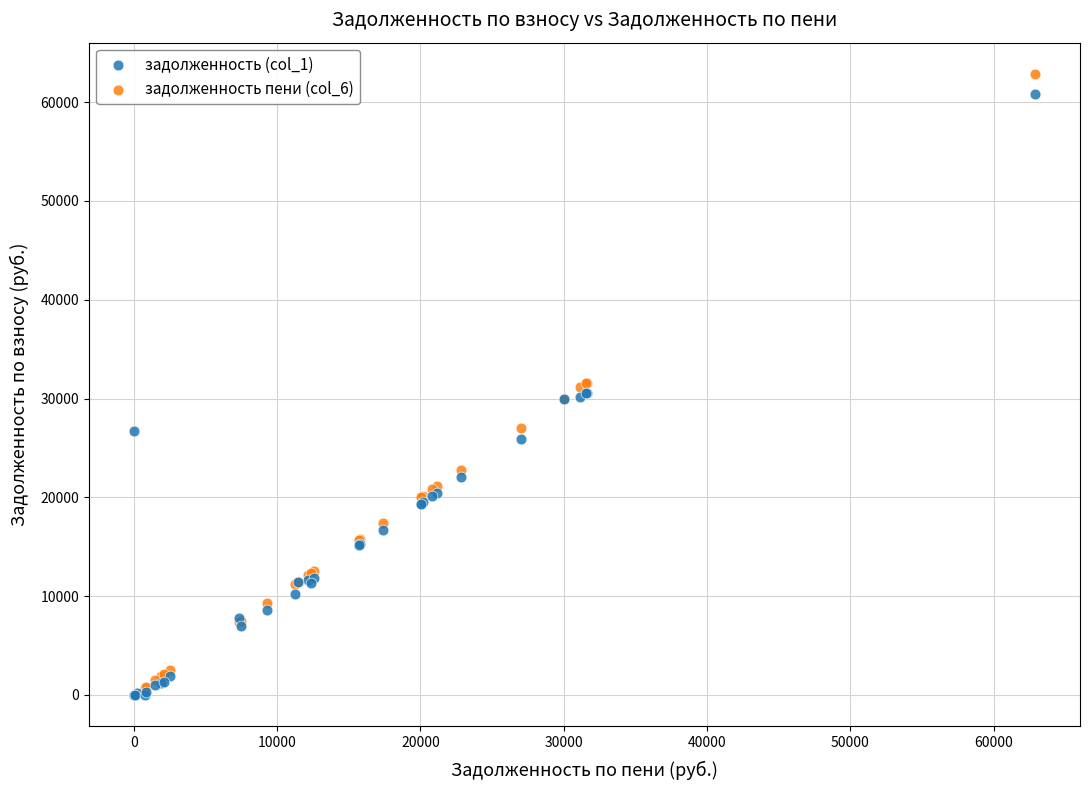

What are all the series names shown in the legend?

задолженность (col_1), задолженность пени (col_6)